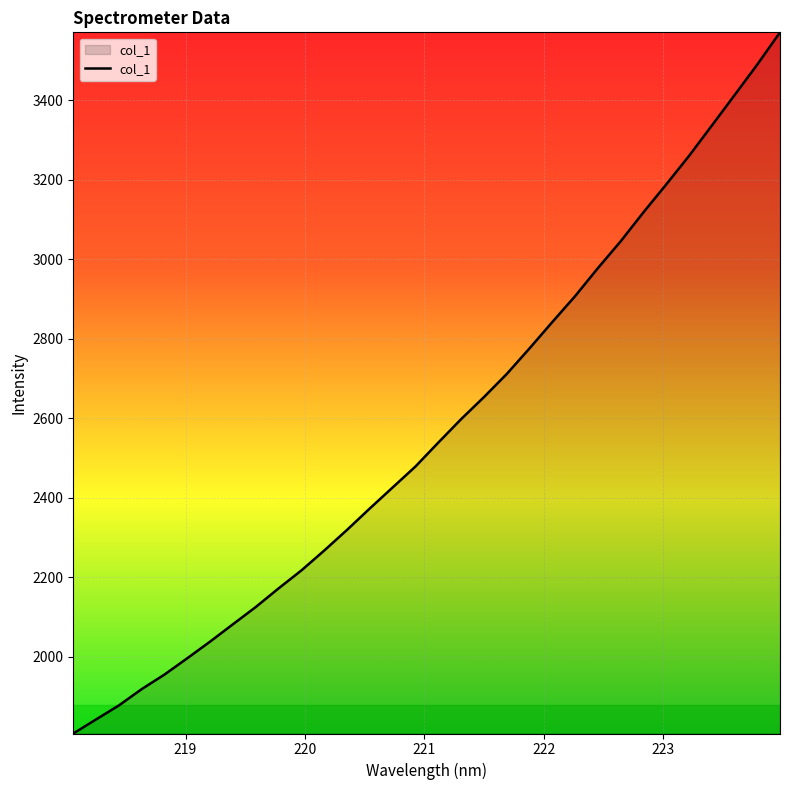

What is the smallest value displayed?

1806.5